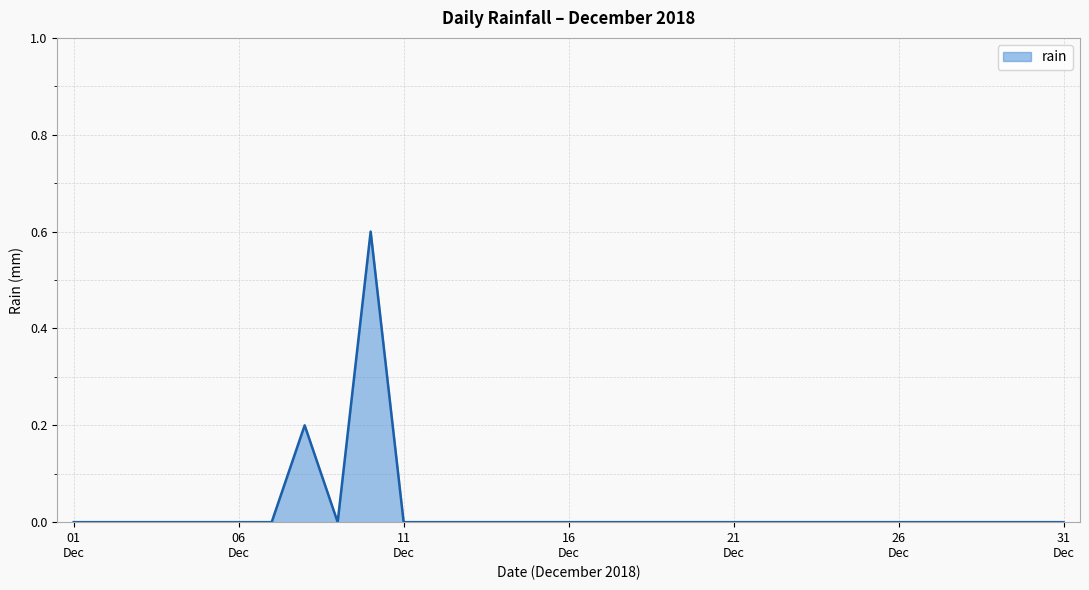

What is the difference between the maximum and minimum values?

0.6